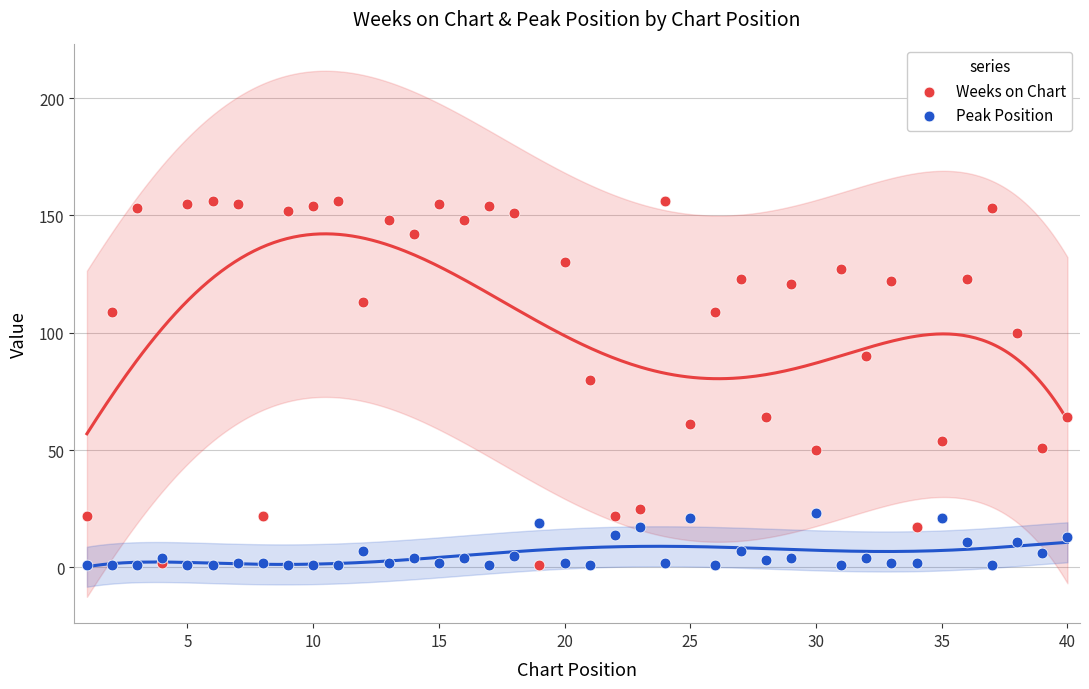

Which series reaches the maximum Y coordinate?

Weeks on Chart